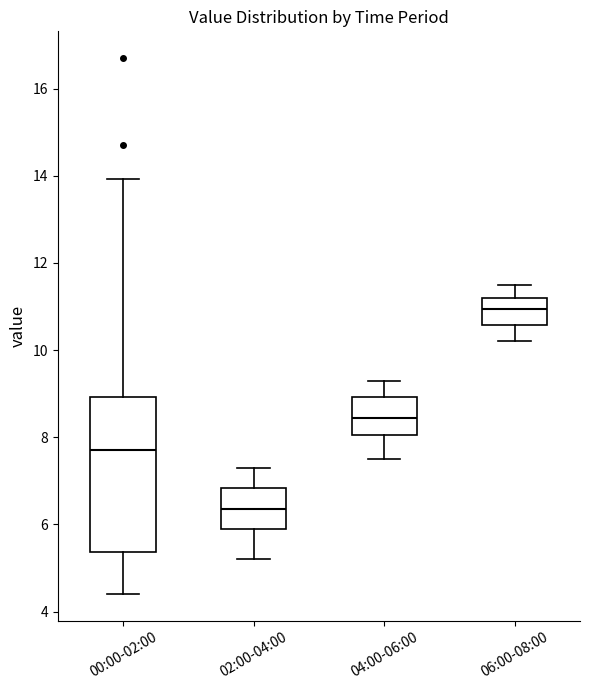

Which box has the lowest median line?

02:00-04:00